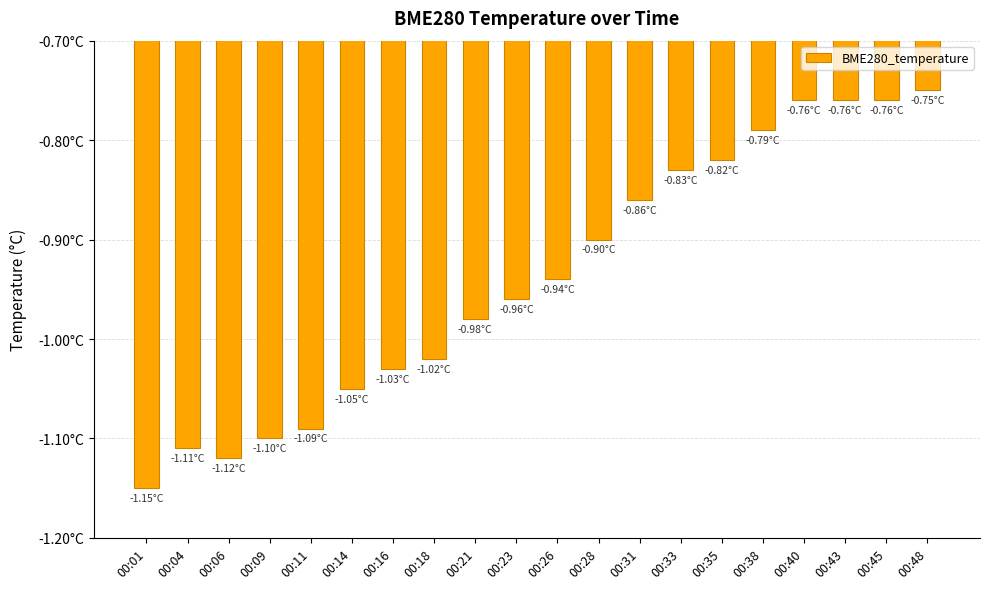

What is the difference between the second highest and second lowest values?

0.4